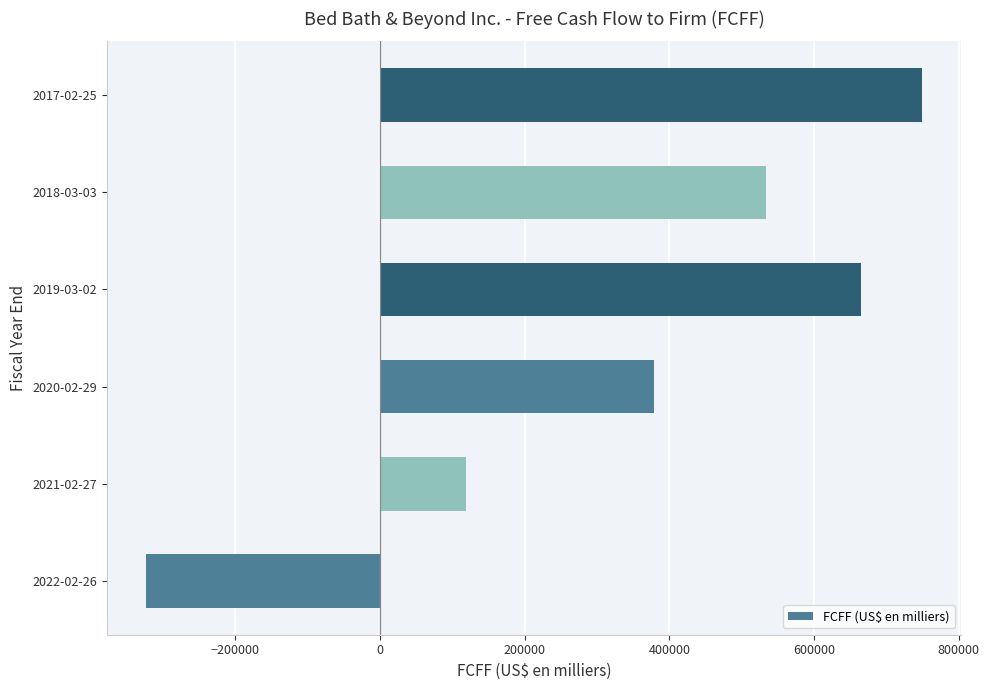

List the labels in order of value, largest first.

2017-02-25, 2019-03-02, 2018-03-03, 2020-02-29, 2021-02-27, 2022-02-26